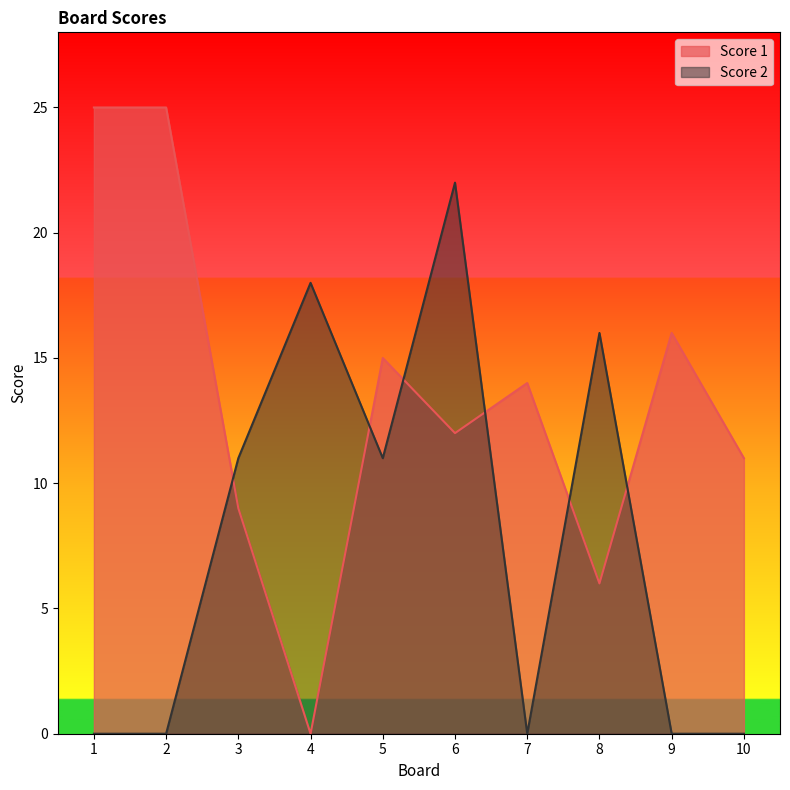

Reading left to right, what are all the values shown in this chart?

Score 1: 25	25	9	0	15	12	14	6	16	11
Score 2: 0	0	11	18	11	22	0	16	0	0